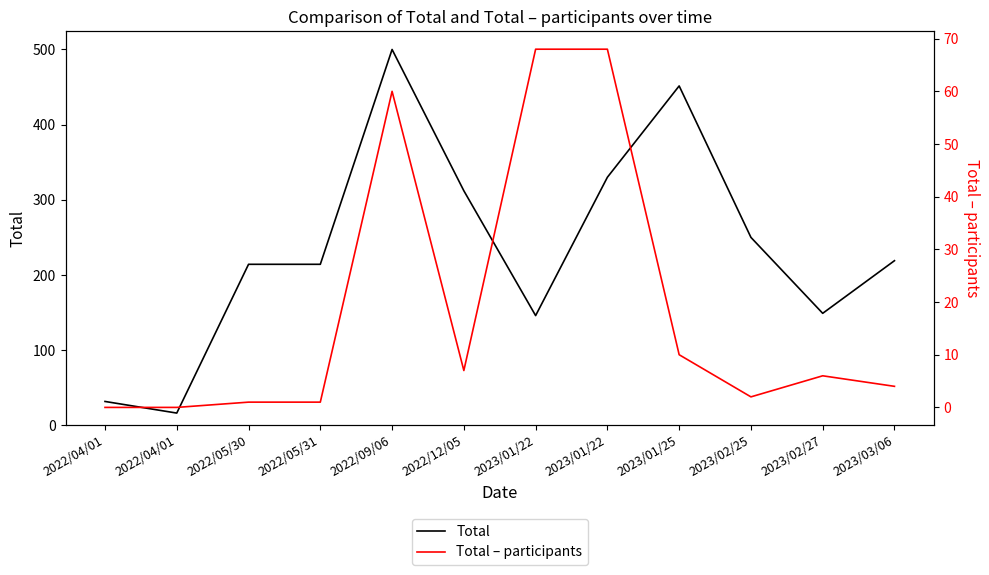

Between 2023/01/25 and 2022/12/05, which is larger?

2023/01/25